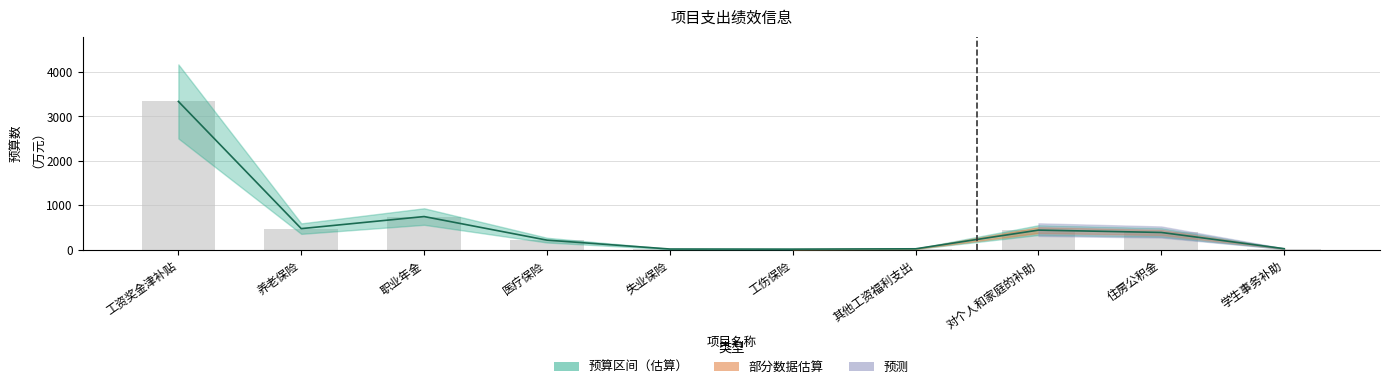

What position from the right is 医疗保险?

7